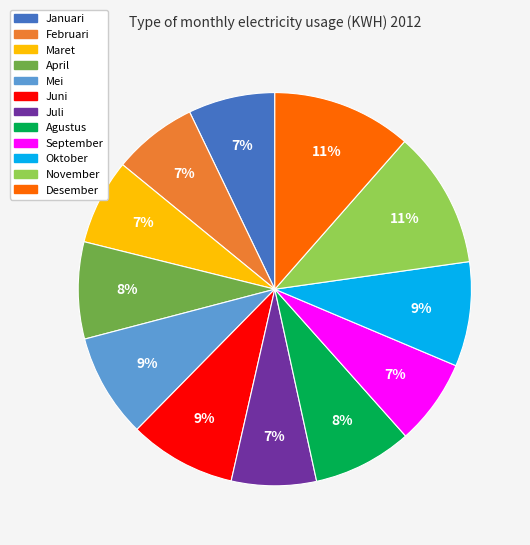

How many slices are in this pie chart?

12